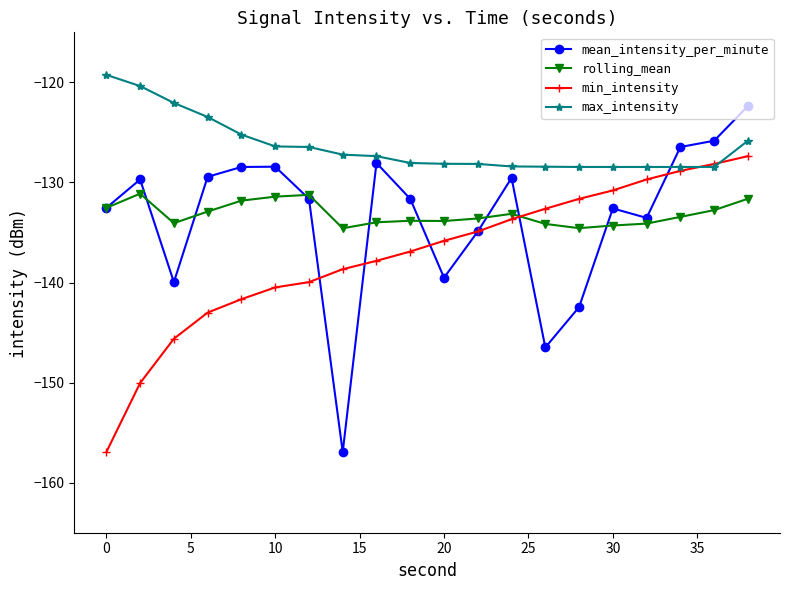

What is the value of the mean_intensity_per_minute point at the 1st from the left?

-132.5